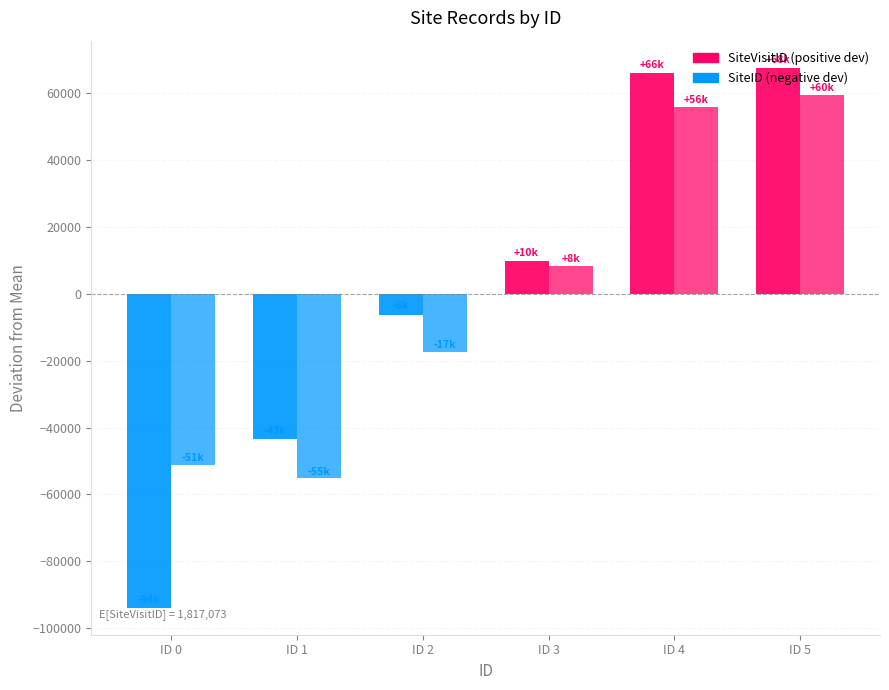

Which label corresponds to the largest value in the chart?

ID 5